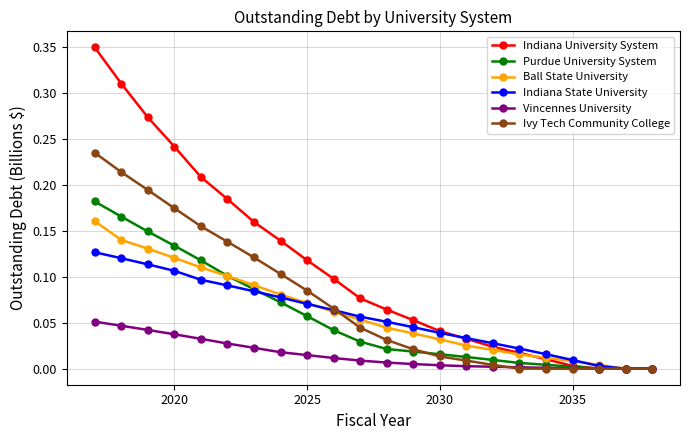

Rank the series by their maximum value, from lowest to highest.

Vincennes University, Indiana State University, Ball State University, Purdue University System, Ivy Tech Community College, Indiana University System